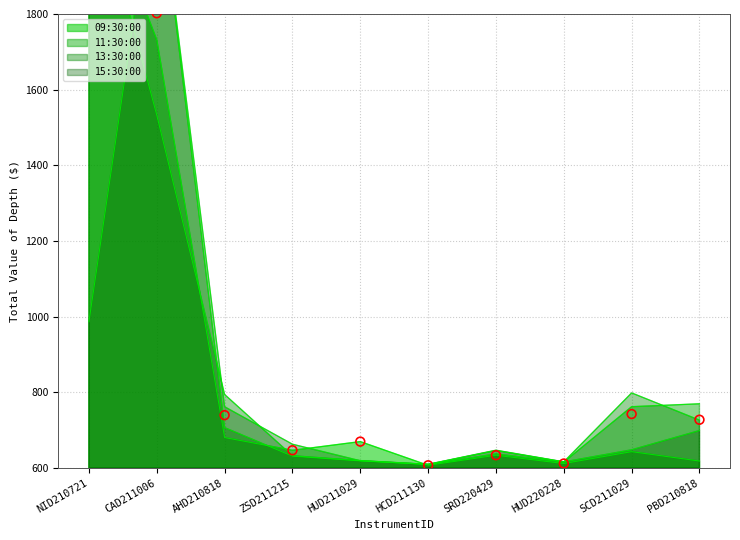

Which series contains the highest Y value?

09:30:00